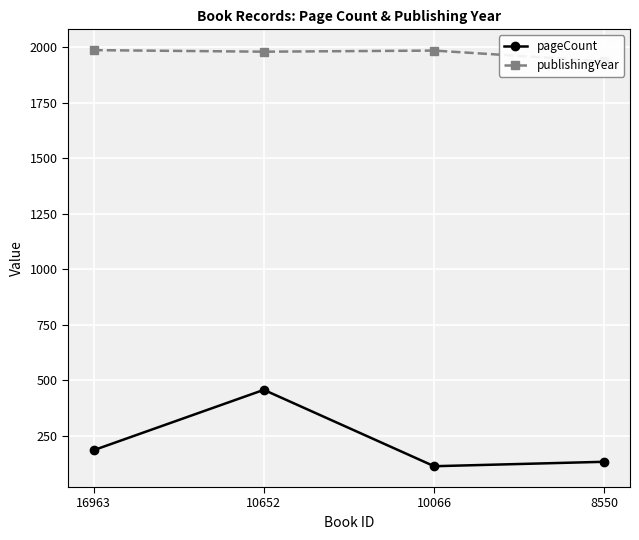

Where is the first local minimum for pageCount?

10066